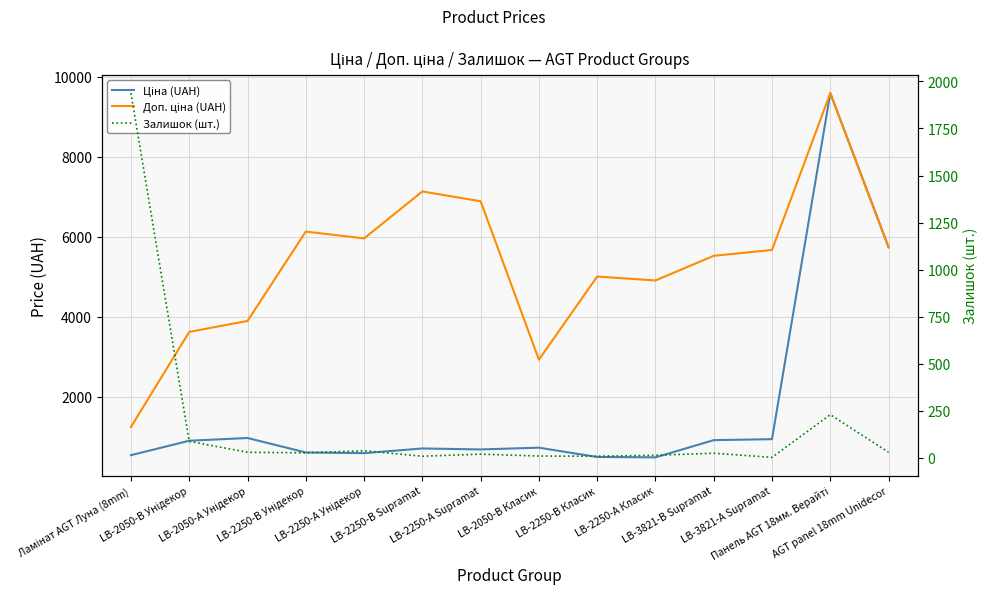

Reading left to right, what are all the values shown in this chart?

Ціна (UAH): Ламінат AGT Луна (8mm)=545.0	LB-2050-В Унідекор=905.9	LB-2050-А Унідекор=974.2	LB-2250-В Унідекор=612.9	LB-2250-А Унідекор=595.8	LB-2250-В Supramat=713.0	LB-2250-А Supramat=688.5	LB-2050-В Класик=732.5	LB-2250-В Класик=500.5	LB-2250-А Класик=490.8	LB-3821-В Supramat=920.5	LB-3821-А Supramat=944.9	Панель AGT 18мм. Верайті=9585.4	AGT panel 18mm Unidecor=5736.9
Доп. ціна (UAH): Ламінат AGT Луна (8mm)=1249.1	LB-2050-В Унідекор=3623.4	LB-2050-А Унідекор=3896.9	LB-2250-В Унідекор=6128.5	LB-2250-А Унідекор=5957.6	LB-2250-В Supramat=7129.6	LB-2250-А Supramat=6885.5	LB-2050-В Класик=2930.0	LB-2250-В Класик=5005.4	LB-2250-А Класик=4907.7	LB-3821-В Supramat=5523.0	LB-3821-А Supramat=5669.5	Панель AGT 18мм. Верайті=9585.4	AGT panel 18mm Unidecor=5736.9
Залишок (шт.): Ламінат AGT Луна (8mm)=1938.0	LB-2050-В Унідекор=87.0	LB-2050-А Унідекор=29.0	LB-2250-В Унідекор=26.0	LB-2250-А Унідекор=37.0	LB-2250-В Supramat=8.0	LB-2250-А Supramat=19.0	LB-2050-В Класик=9.0	LB-2250-В Класик=8.0	LB-2250-А Класик=13.0	LB-3821-В Supramat=24.0	LB-3821-А Supramat=2.0	Панель AGT 18мм. Верайті=229.0	AGT panel 18mm Unidecor=29.0